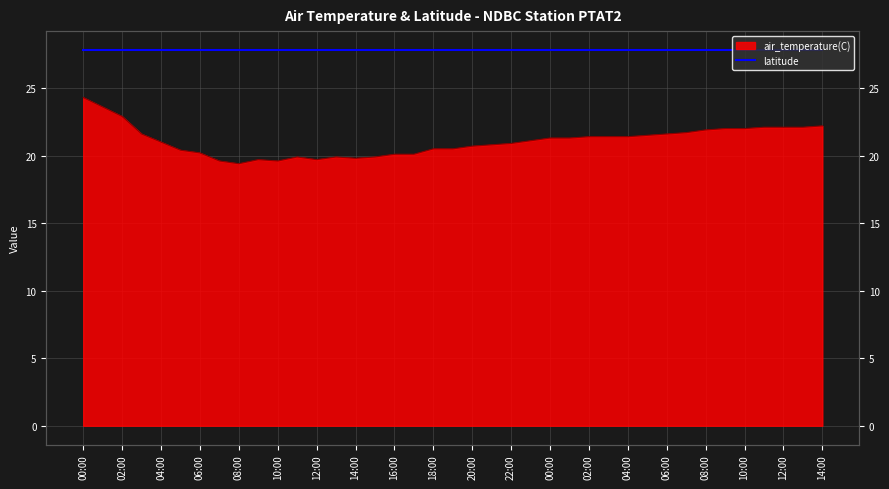

What is the label of the 37th point from the left?

12:00